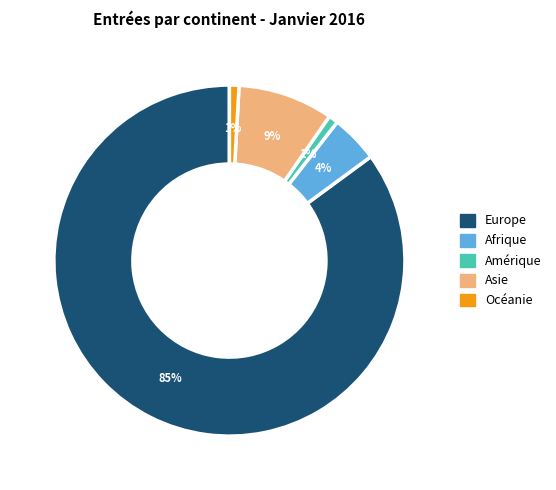

Which has a higher value, Asie or Amérique?

Asie